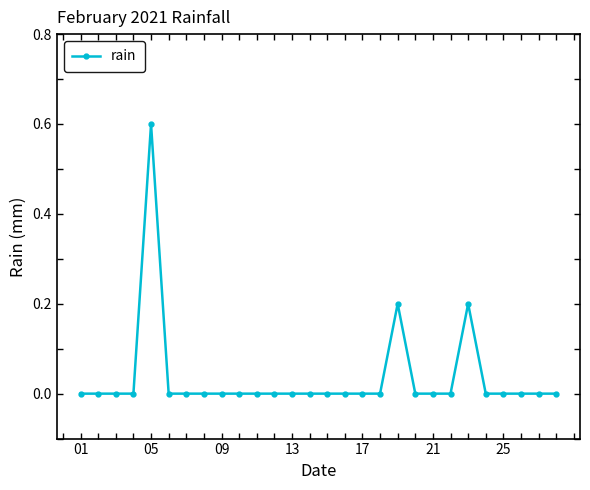

Reading right to left, extract all data points from this chart.

0.0	0.0	0.0	0.0	0.0	0.2	0.0	0.0	0.0	0.2	0.0	0.0	0.0	0.0	0.0	0.0	0.0	0.0	0.0	0.0	0.0	0.0	0.0	0.6	0.0	0.0	0.0	0.0